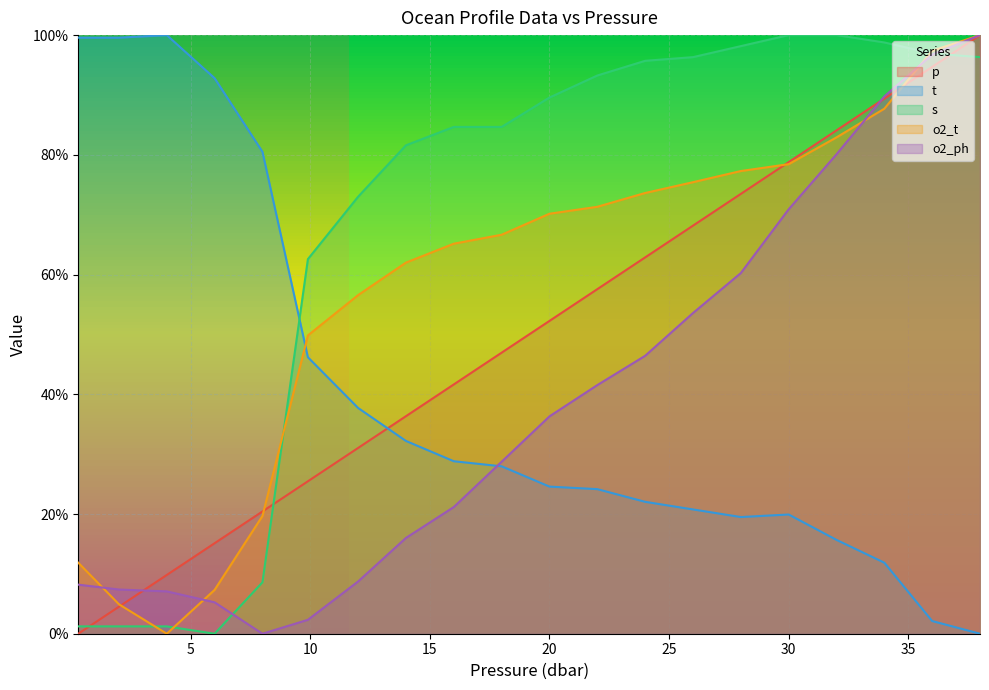

At which label is o2_ph closest to 0?

8.0